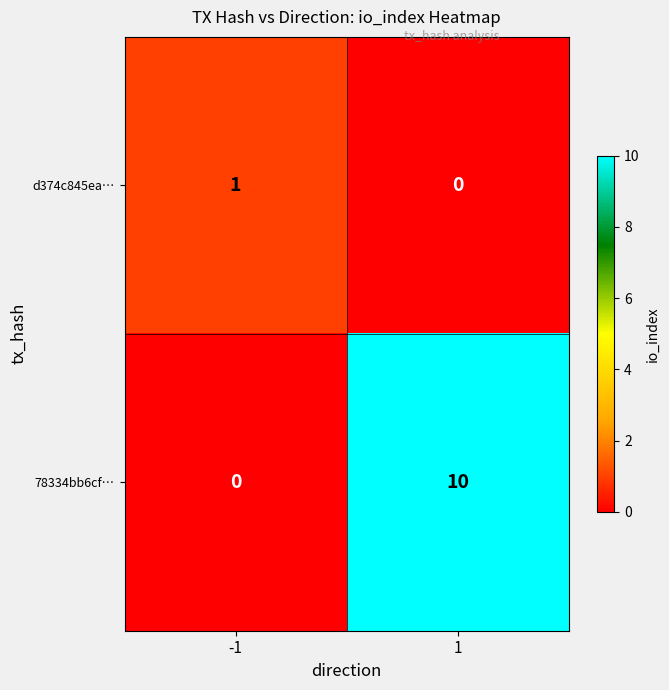

True or false: 78334bb6cf… has a value of 3 at -1.

False